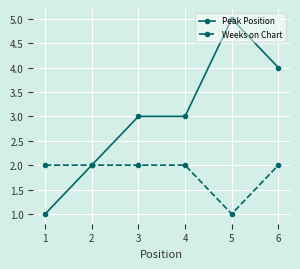

What is the total value across all series at 1?

3